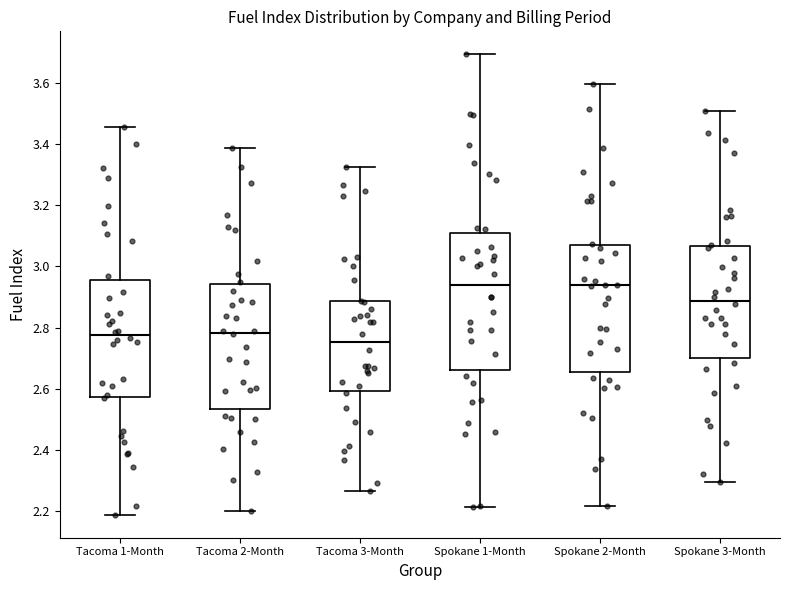

Where does the upper whisker of the box for Tacoma 3-Month end on the y-axis? The values are not printed on the chart, so give them approximately, as read against the axis.

3.32